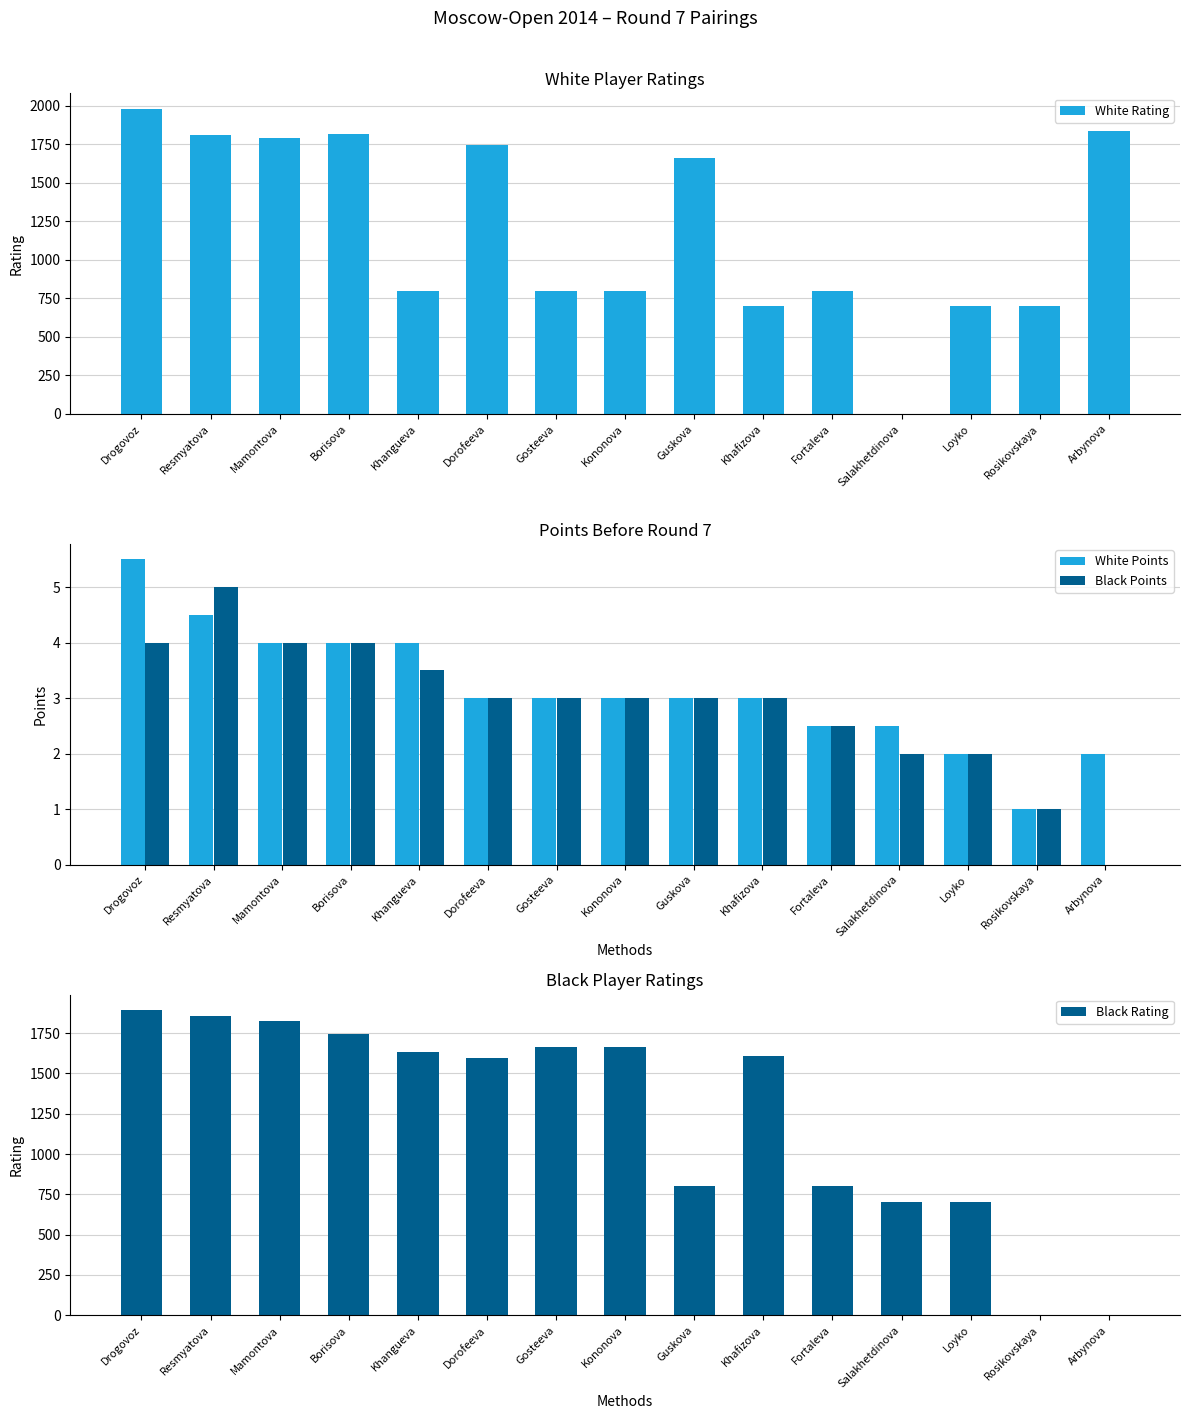

What is the highest value of the White Rating series?

1981